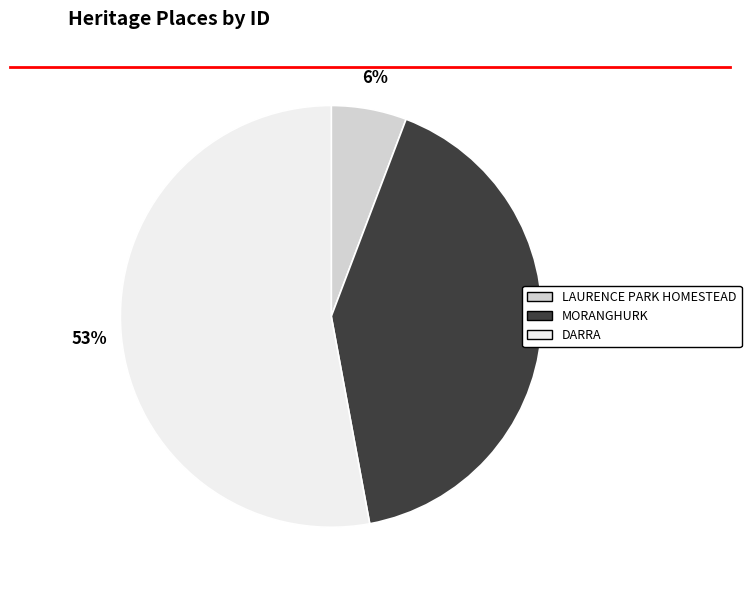

To the nearest percent, what portion does DARRA represent?

53%